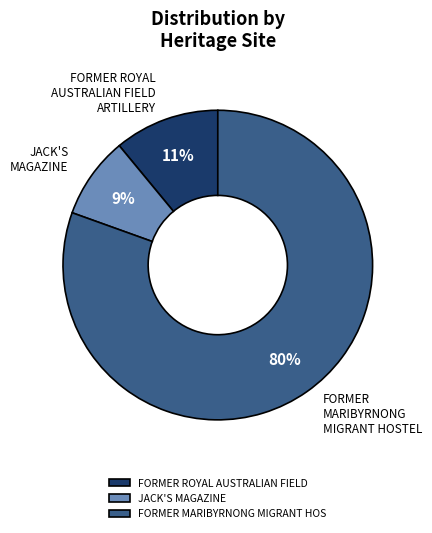

Is the sum of FORMER ROYAL AUSTRALIAN FIELD and JACK'S MAGAZINE greater than half?

No